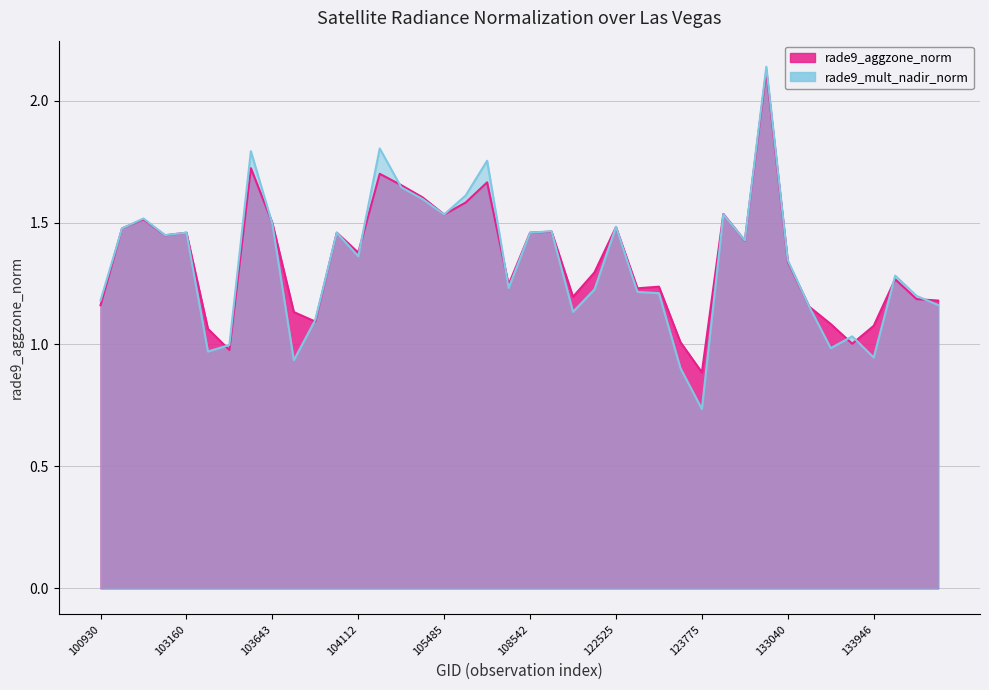

Reading left to right, extract all data points from this chart.

rade9_aggzone_norm: 1.2	1.5	1.5	1.4	1.5	1.1	1.0	1.7	1.5	1.1	1.1	1.5	1.4	1.7	1.7	1.6	1.5	1.6	1.7	1.2	1.5	1.5	1.2	1.3	1.5	1.2	1.2	1.0	0.9	1.5	1.4	2.1	1.3	1.2	1.1	1.0	1.1	1.3	1.2	1.2
rade9_mult_nadir_norm: 1.2	1.5	1.5	1.4	1.5	1.0	1.0	1.8	1.5	0.9	1.1	1.5	1.4	1.8	1.6	1.6	1.5	1.6	1.8	1.2	1.5	1.5	1.1	1.2	1.5	1.2	1.2	0.9	0.7	1.5	1.4	2.1	1.3	1.2	1.0	1.0	0.9	1.3	1.2	1.2